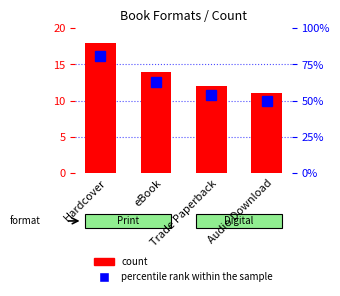

Which category has the highest value in the percentile rank within the sample series?

Hardcover